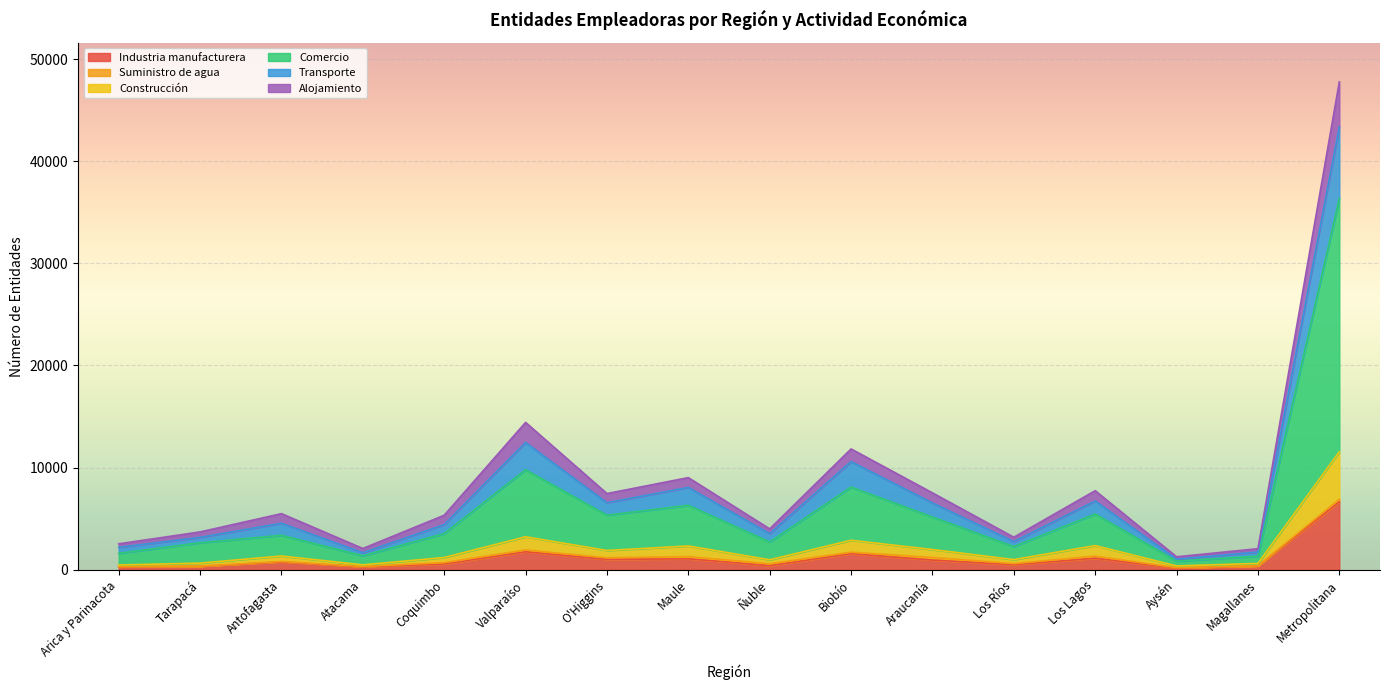

At which category is the sum across all series the highest?

Metropolitana